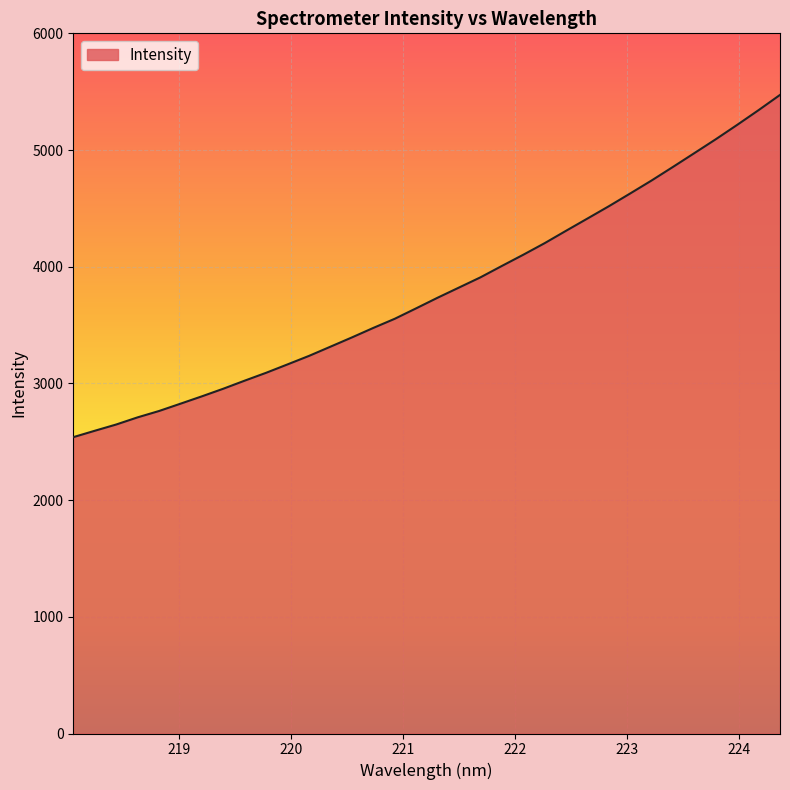

What is the difference between the maximum and minimum values?

2932.9